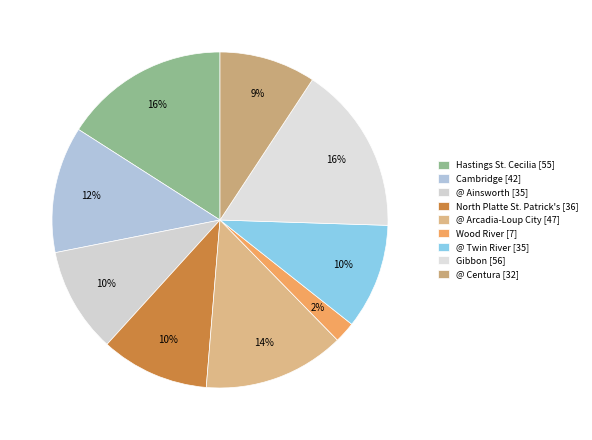

How many segments does this pie chart have?

9